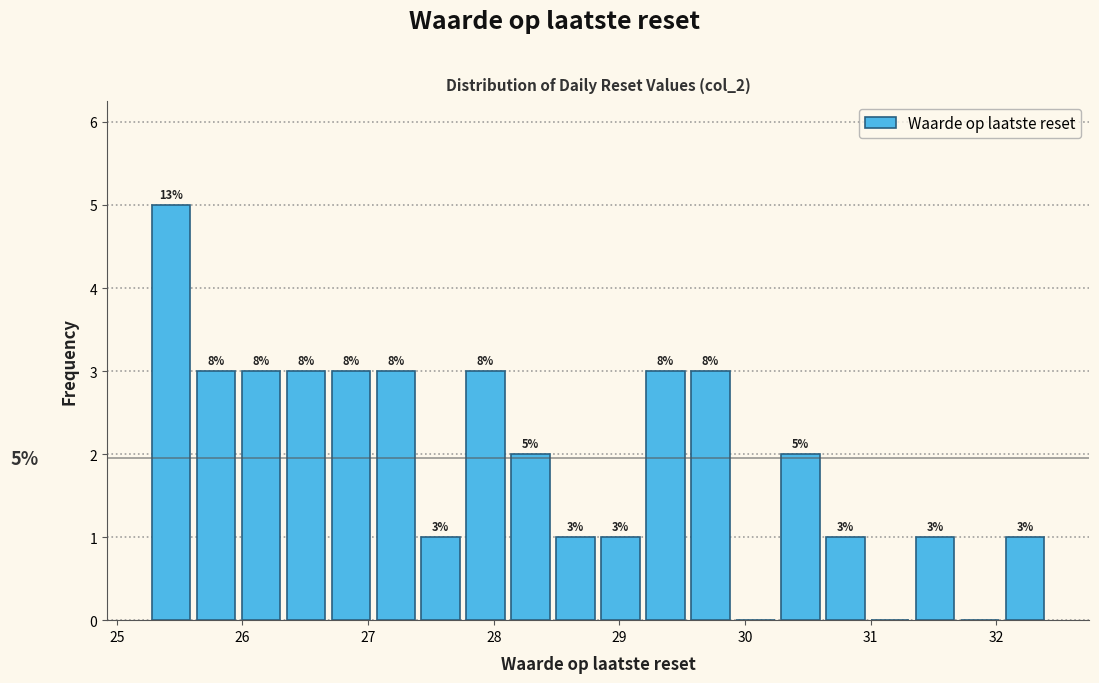

Around what value on the x-axis is the tallest bar? Give the approximate position of its centre, as read against the axis.

25.4